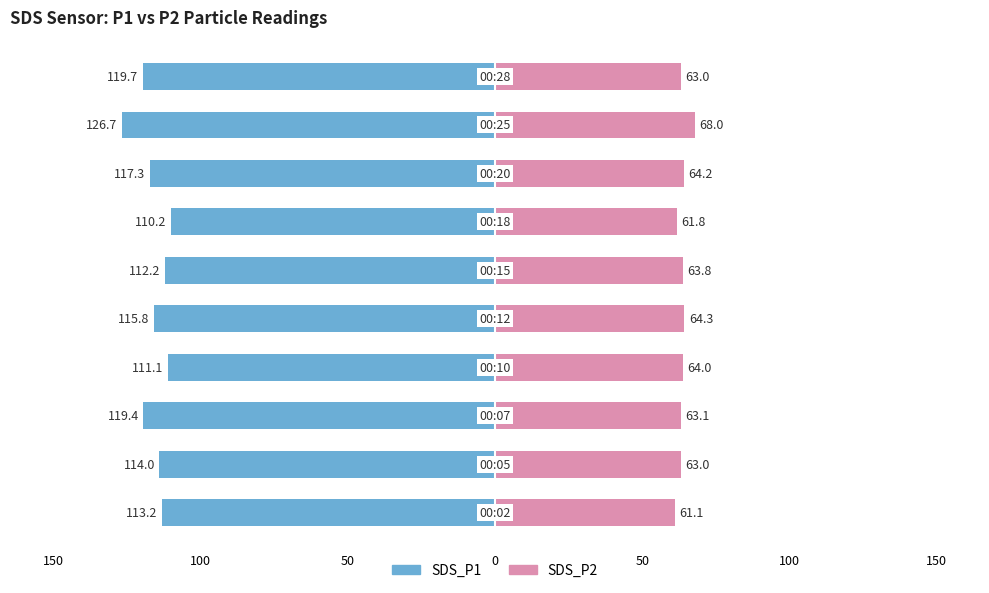

Does the chart contain stacked bars?

No